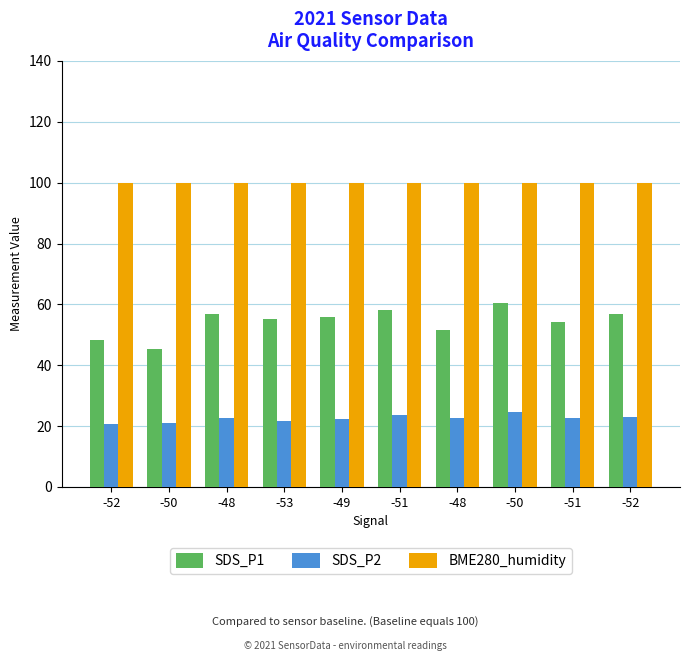

Are the bars horizontal?

No